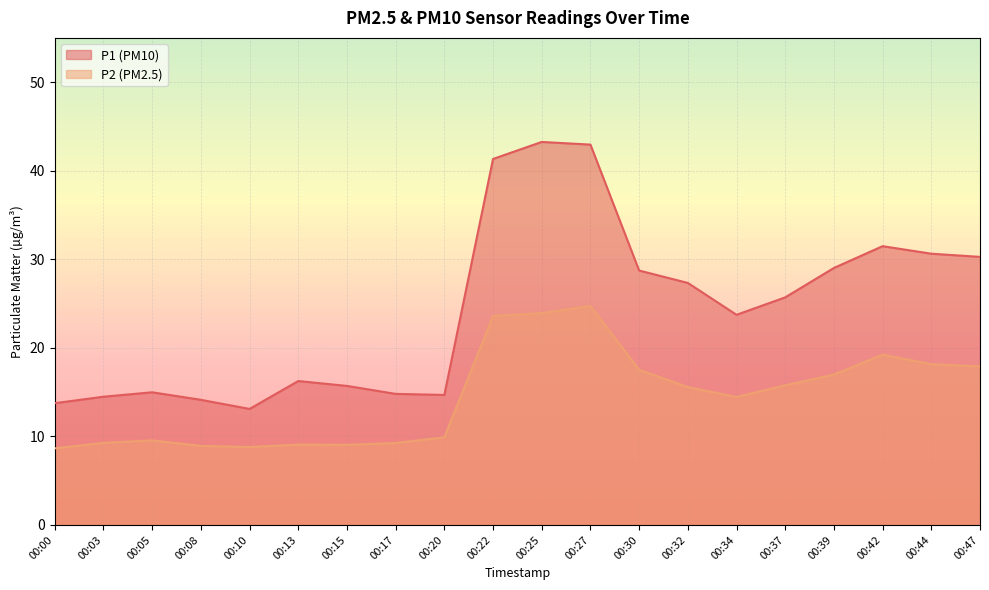

How many lines are shown in the chart?

2